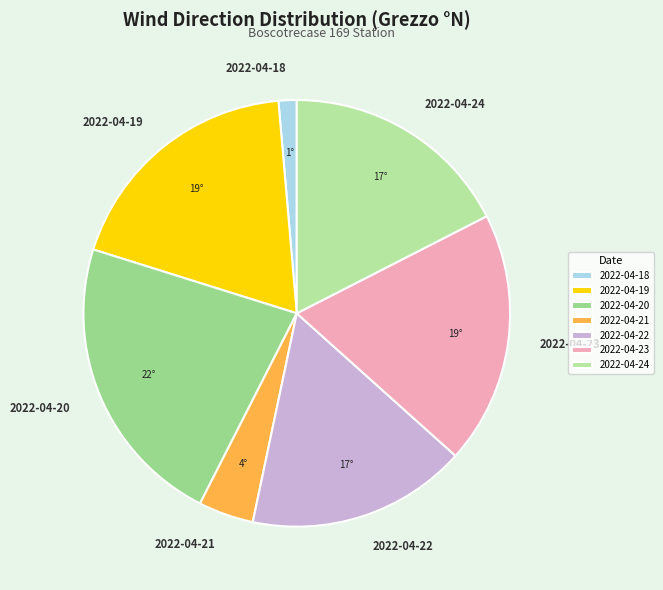

Which has a higher value, 2022-04-18 or 2022-04-23?

2022-04-23